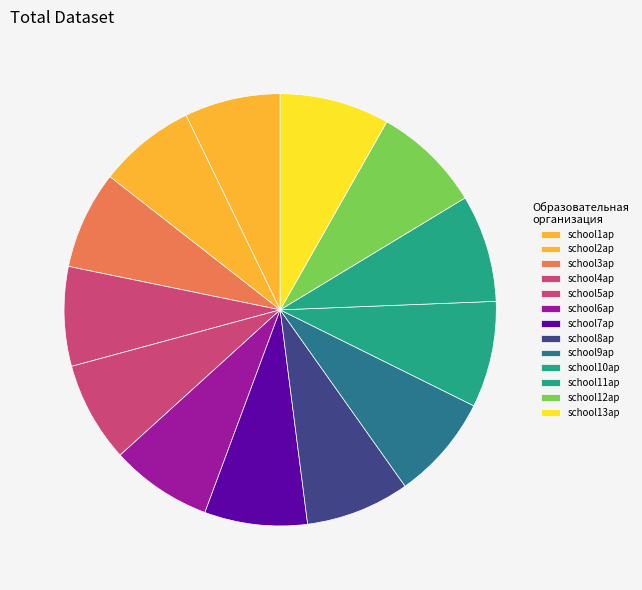

To the nearest percent, what portion does school11ap represent?

8%